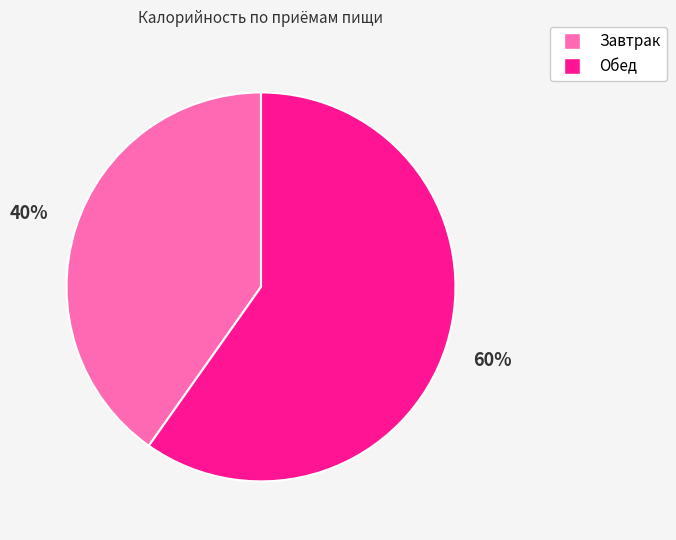

Does Обед represent more than half of the total?

Yes